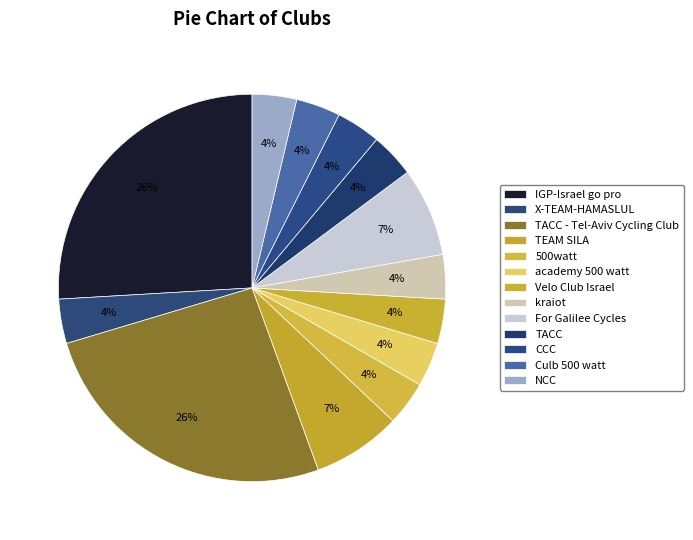

To the nearest percent, what percentage of the pie is academy 500 watt?

4%